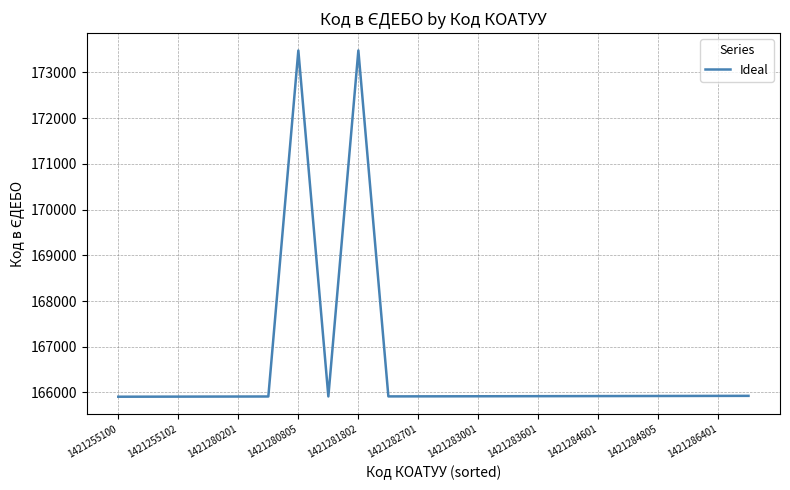

What is the smallest value displayed?

165907